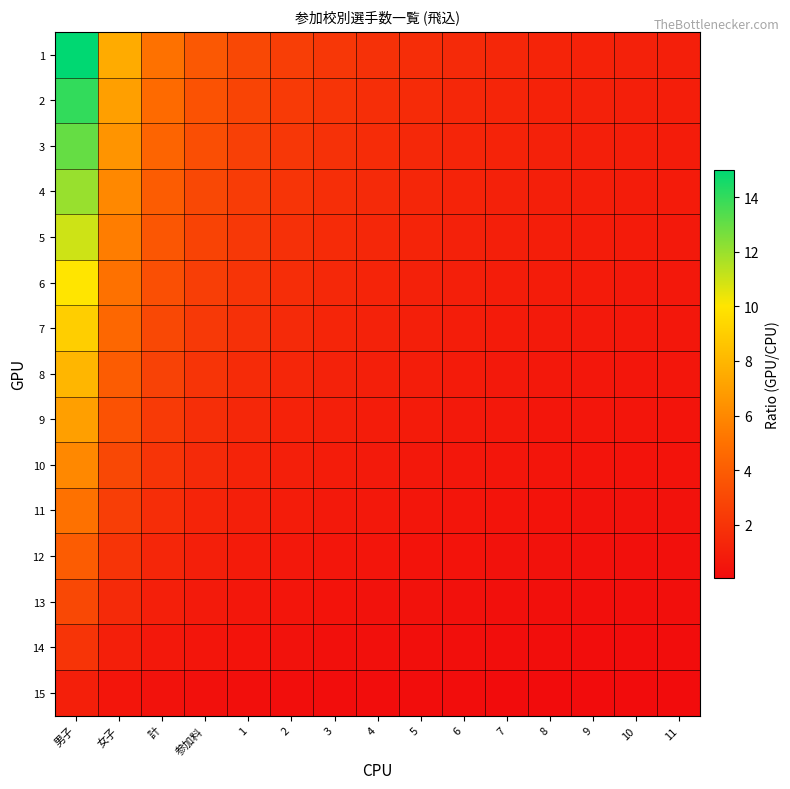

Reading right to left, what are all the values shown in this chart?

1: 11=1.0	10=1.1	9=1.2	8=1.2	7=1.4	6=1.5	5=1.7	4=1.9	3=2.1	2=2.5	1=3.0	参加料=3.7	計=5.0	女子=7.5	男子=15.0
2: 11=0.9	10=1.0	9=1.1	8=1.2	7=1.3	6=1.4	5=1.6	4=1.7	3=2.0	2=2.3	1=2.8	参加料=3.5	計=4.7	女子=7.0	男子=14.0
3: 11=0.9	10=0.9	9=1.0	8=1.1	7=1.2	6=1.3	5=1.4	4=1.6	3=1.9	2=2.2	1=2.6	参加料=3.2	計=4.3	女子=6.5	男子=13.0
4: 11=0.8	10=0.9	9=0.9	8=1.0	7=1.1	6=1.2	5=1.3	4=1.5	3=1.7	2=2.0	1=2.4	参加料=3.0	計=4.0	女子=6.0	男子=12.0
5: 11=0.7	10=0.8	9=0.8	8=0.9	7=1.0	6=1.1	5=1.2	4=1.4	3=1.6	2=1.8	1=2.2	参加料=2.7	計=3.7	女子=5.5	男子=11.0
6: 11=0.7	10=0.7	9=0.8	8=0.8	7=0.9	6=1.0	5=1.1	4=1.2	3=1.4	2=1.7	1=2.0	参加料=2.5	計=3.3	女子=5.0	男子=10.0
7: 11=0.6	10=0.6	9=0.7	8=0.7	7=0.8	6=0.9	5=1.0	4=1.1	3=1.3	2=1.5	1=1.8	参加料=2.2	計=3.0	女子=4.5	男子=9.0
8: 11=0.5	10=0.6	9=0.6	8=0.7	7=0.7	6=0.8	5=0.9	4=1.0	3=1.1	2=1.3	1=1.6	参加料=2.0	計=2.7	女子=4.0	男子=8.0
9: 11=0.5	10=0.5	9=0.5	8=0.6	7=0.6	6=0.7	5=0.8	4=0.9	3=1.0	2=1.2	1=1.4	参加料=1.7	計=2.3	女子=3.5	男子=7.0
10: 11=0.4	10=0.4	9=0.5	8=0.5	7=0.5	6=0.6	5=0.7	4=0.7	3=0.9	2=1.0	1=1.2	参加料=1.5	計=2.0	女子=3.0	男子=6.0
11: 11=0.3	10=0.4	9=0.4	8=0.4	7=0.5	6=0.5	5=0.6	4=0.6	3=0.7	2=0.8	1=1.0	参加料=1.2	計=1.7	女子=2.5	男子=5.0
12: 11=0.3	10=0.3	9=0.3	8=0.3	7=0.4	6=0.4	5=0.4	4=0.5	3=0.6	2=0.7	1=0.8	参加料=1.0	計=1.3	女子=2.0	男子=4.0
13: 11=0.2	10=0.2	9=0.2	8=0.2	7=0.3	6=0.3	5=0.3	4=0.4	3=0.4	2=0.5	1=0.6	参加料=0.7	計=1.0	女子=1.5	男子=3.0
14: 11=0.1	10=0.1	9=0.2	8=0.2	7=0.2	6=0.2	5=0.2	4=0.2	3=0.3	2=0.3	1=0.4	参加料=0.5	計=0.7	女子=1.0	男子=2.0
15: 11=0.1	10=0.1	9=0.1	8=0.1	7=0.1	6=0.1	5=0.1	4=0.1	3=0.1	2=0.2	1=0.2	参加料=0.2	計=0.3	女子=0.5	男子=1.0